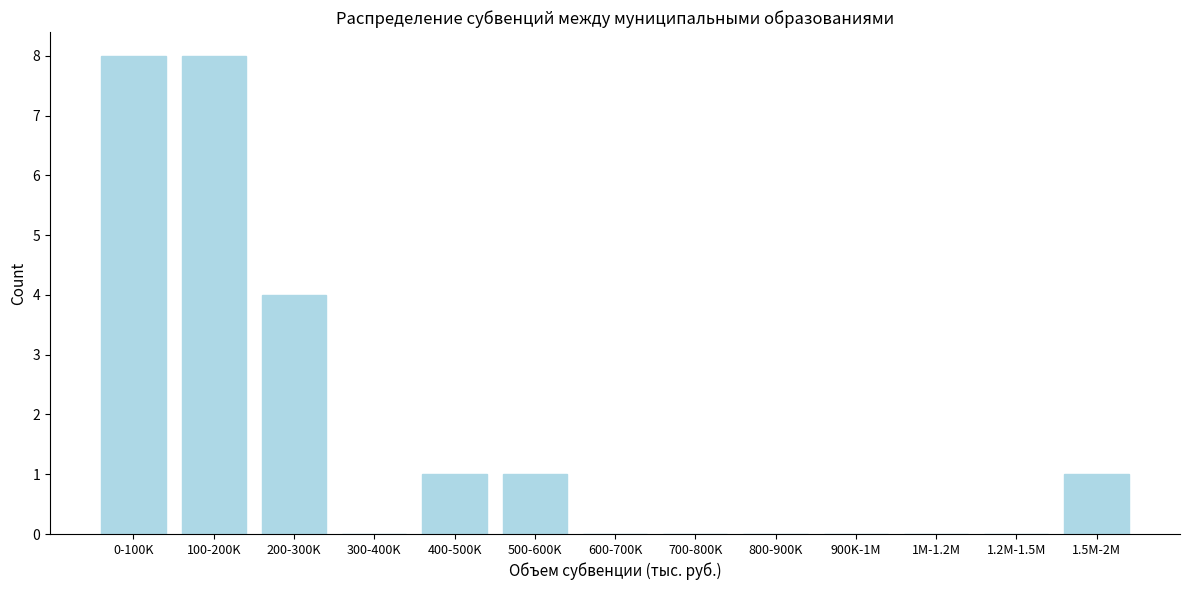

Reading left to right, what are all the values shown in this chart?

0-100K=8	100-200K=8	200-300K=4	300-400K=0	400-500K=1	500-600K=1	600-700K=0	700-800K=0	800-900K=0	900K-1M=0	1M-1.2M=0	1.2M-1.5M=0	1.5M-2M=1